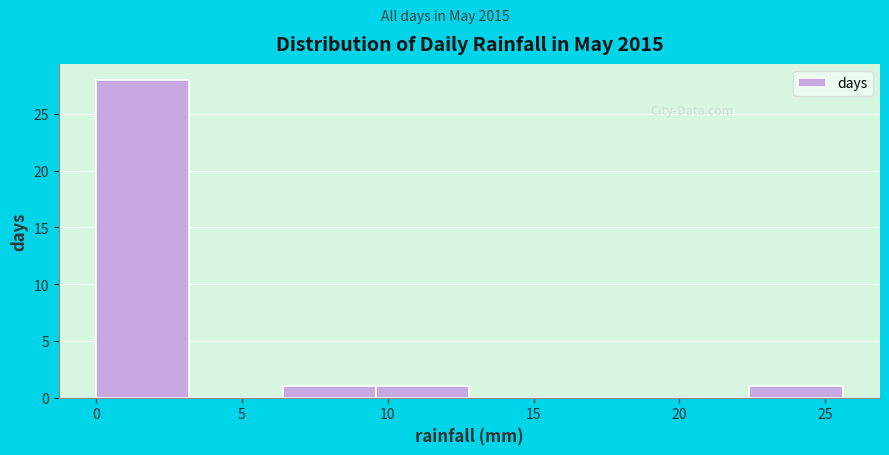

What is the height of the bar covering 0.0 to 3.2 on the x-axis? Neither the bar edges nor the heights are printed on the chart, so give them approximately, as read against the axes.

28